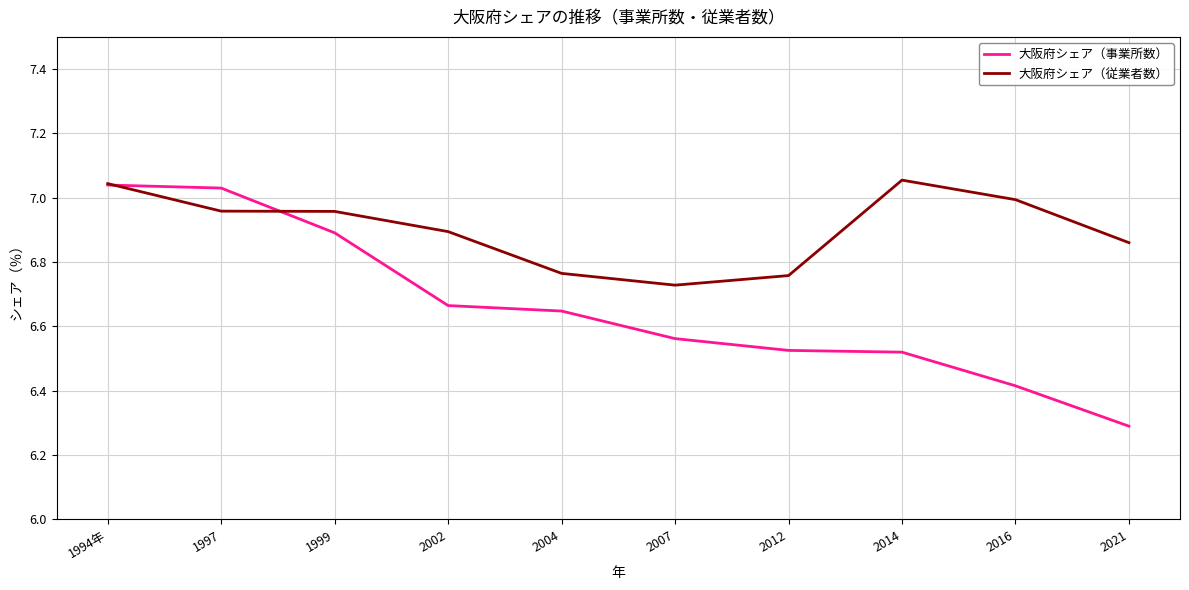

At which label is 大阪府シェア（従業者数） closest to 6?

2007